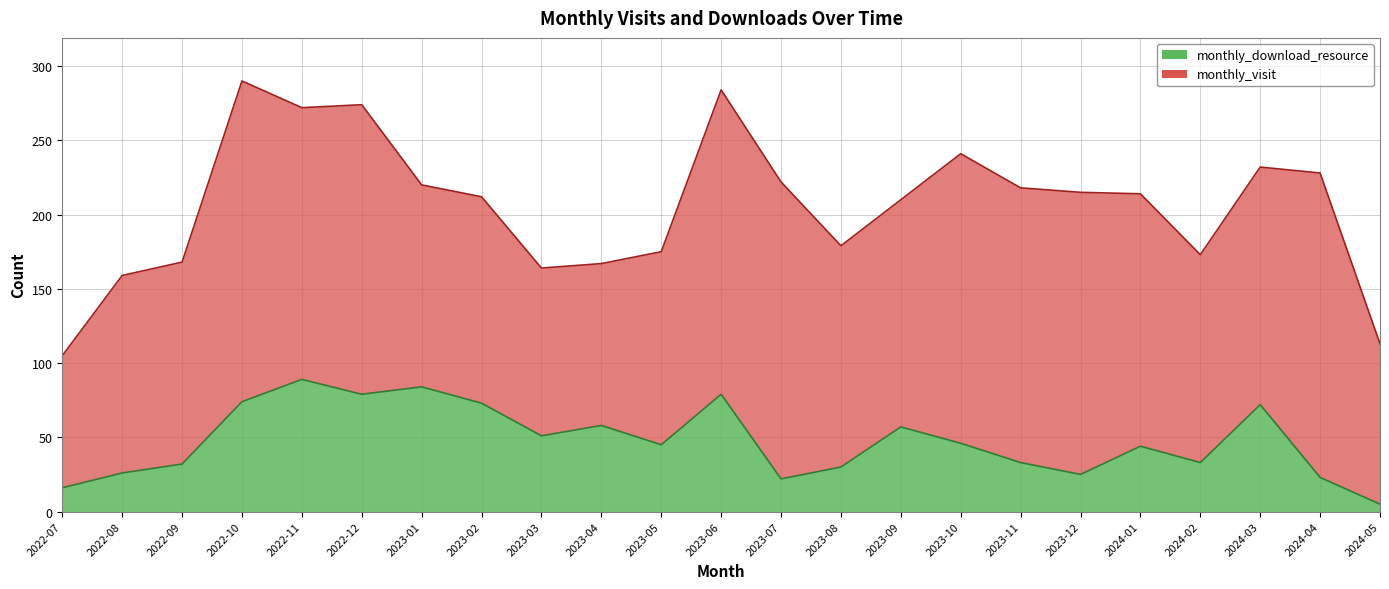

The monthly_visit series shows 65 at 2023-06. True or false?

False